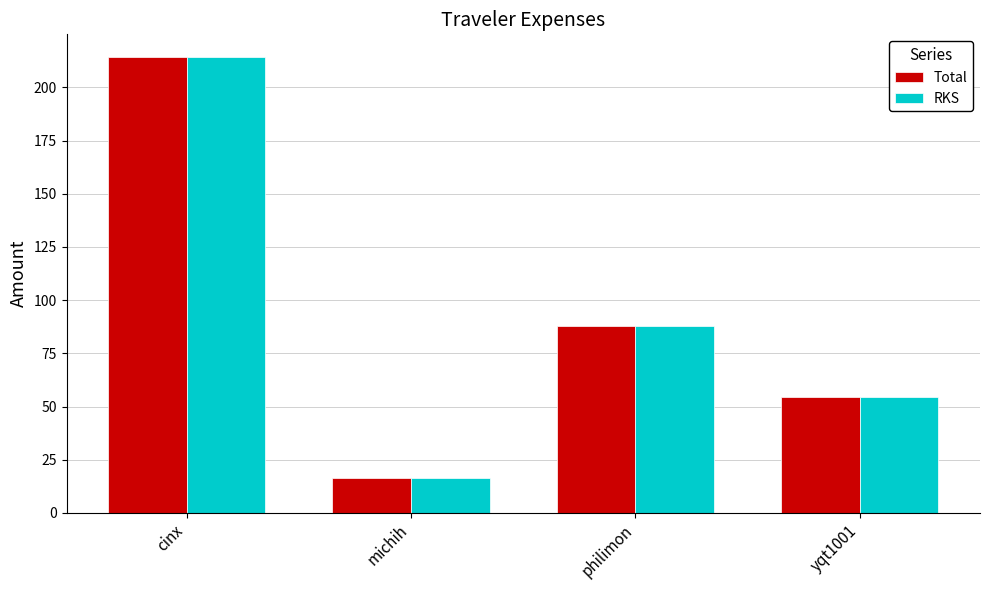

Is it true that RKS equals 16.3 at michih?

True